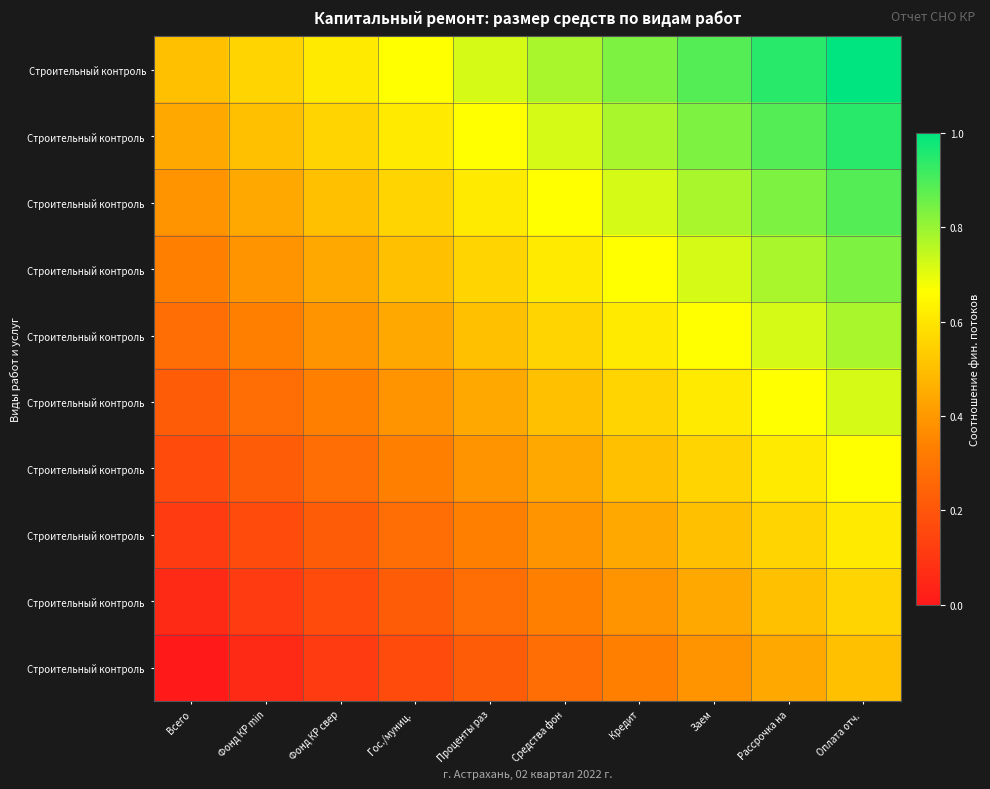

Between Фонд КР свер and Фонд КР min, which is larger?

Фонд КР свер